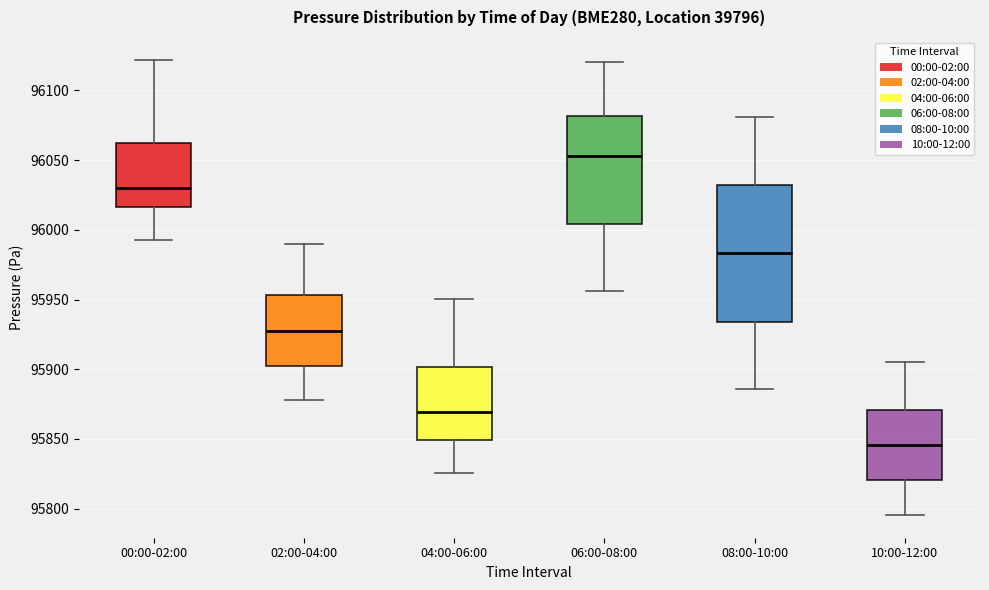

Reading left to right, transcribe this box plot: for each box, give where its median line is, the range the box spans, and where its two whiskers end, as read against the y-axis. The values are not printed on the chart, so give them approximately, as read against the axis.

00:00-02:00: median 96030, box 96015 to 96060, whiskers 95995 to 96120
02:00-04:00: median 95925, box 95900 to 95955, whiskers 95880 to 95990
04:00-06:00: median 95870, box 95850 to 95900, whiskers 95825 to 95950
06:00-08:00: median 96055, box 96005 to 96080, whiskers 95955 to 96120
08:00-10:00: median 95985, box 95935 to 96030, whiskers 95885 to 96080
10:00-12:00: median 95845, box 95820 to 95870, whiskers 95795 to 95905